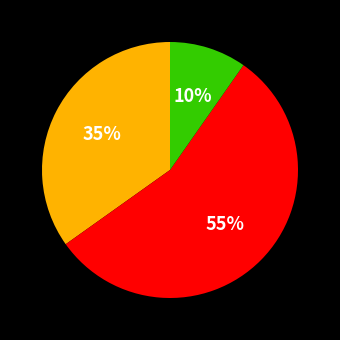

To the nearest percent, what is the average slice percentage?

33%